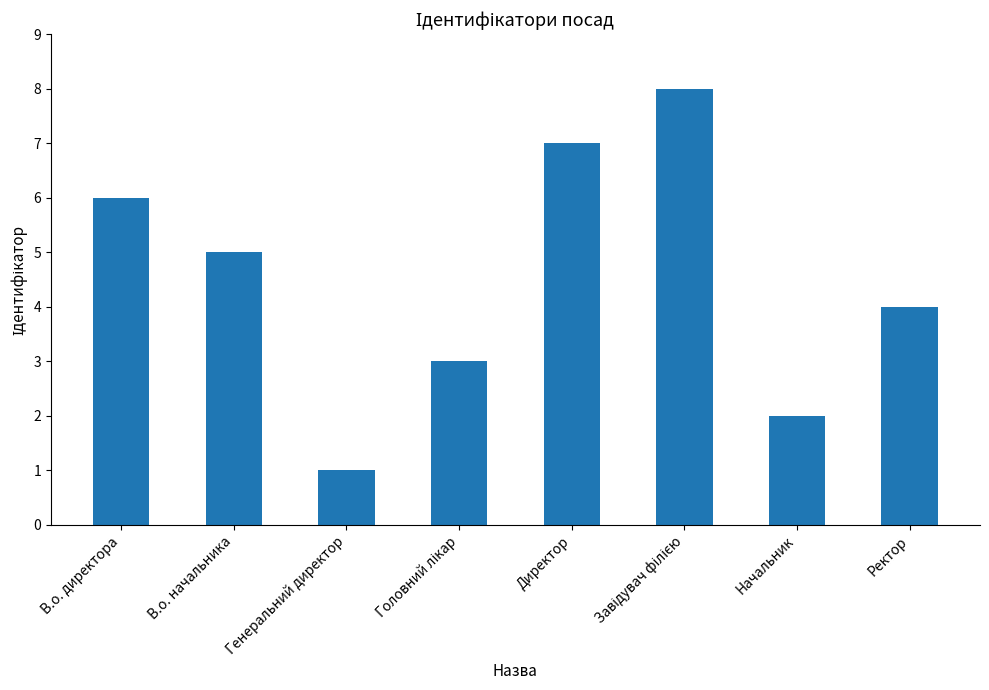

Reading right to left, list all the values displayed in this chart.

4	2	8	7	3	1	5	6